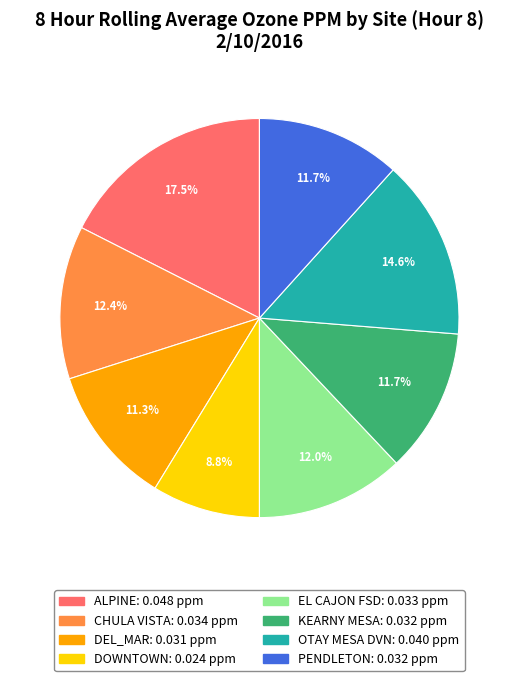

To the nearest percent, what is the difference between the largest and smallest slice percentages?

9%